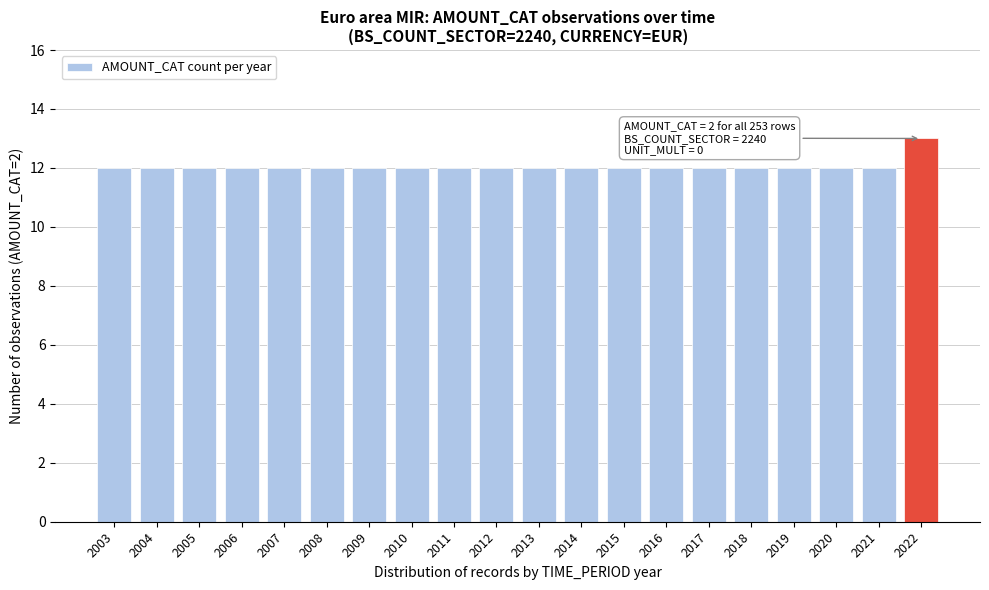

Reading left to right, extract all data points from this chart.

2003=12	2004=12	2005=12	2006=12	2007=12	2008=12	2009=12	2010=12	2011=12	2012=12	2013=12	2014=12	2015=12	2016=12	2017=12	2018=12	2019=12	2020=12	2021=12	2022=13